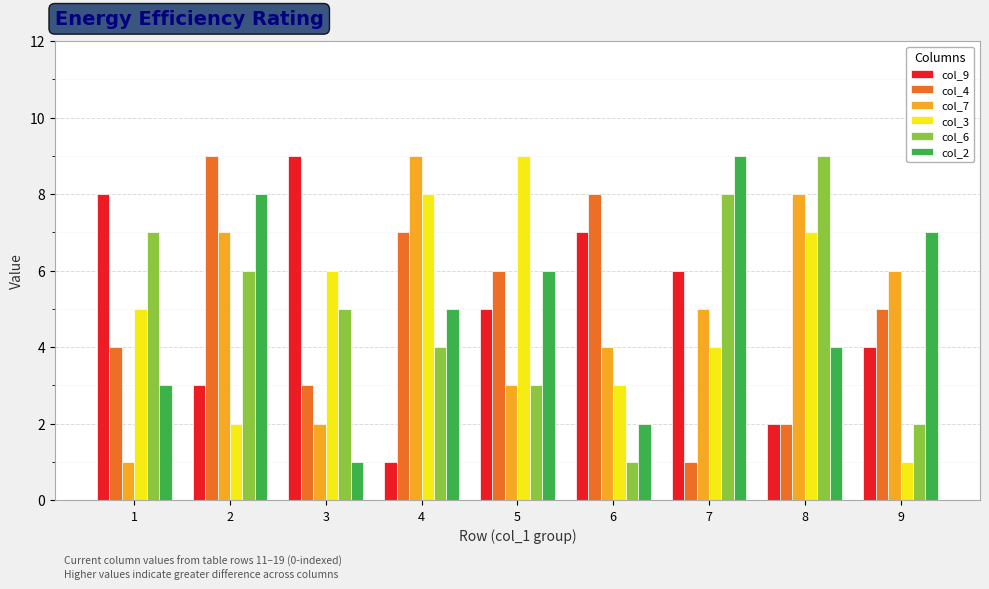

At which label is col_2 closest to 5?

4